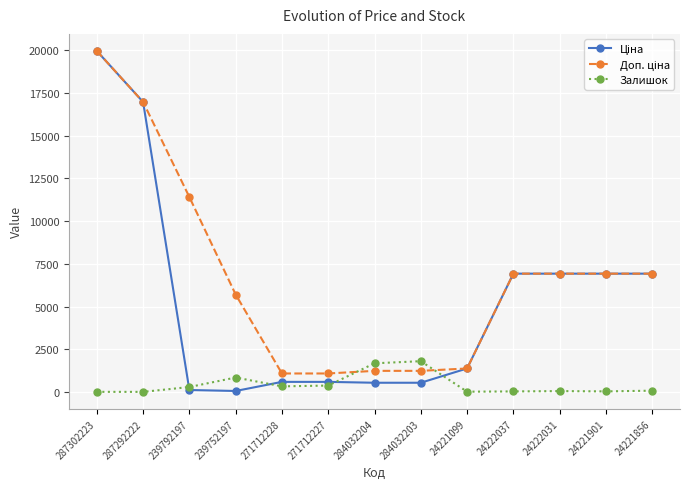

Which category has the highest value across all series?

287302223